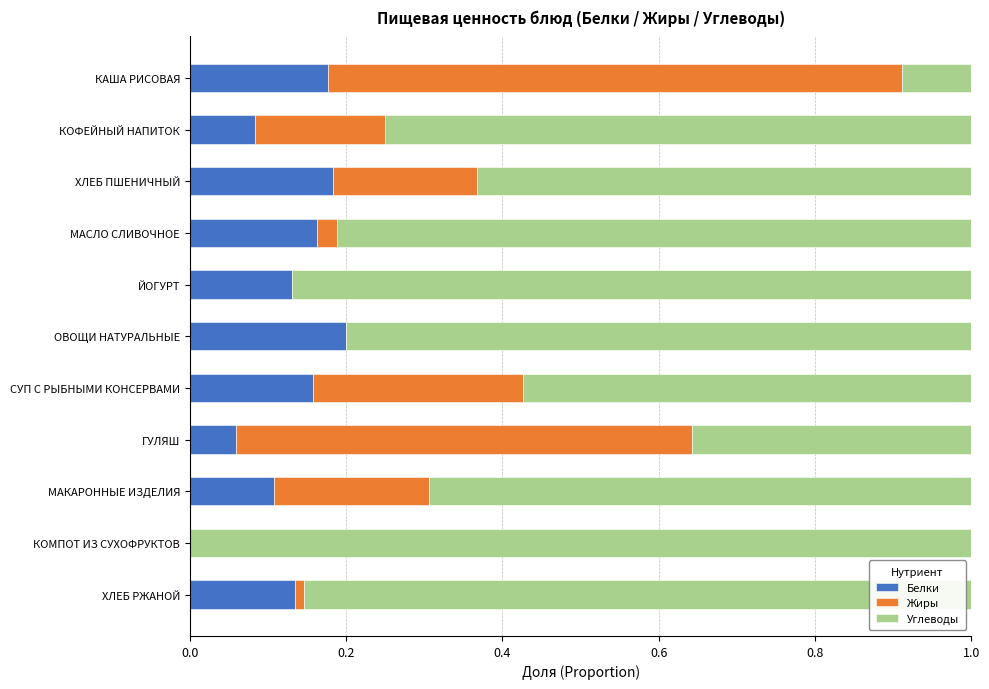

The value of Белки at КАША РИСОВАЯ is 0.3. True or false?

False